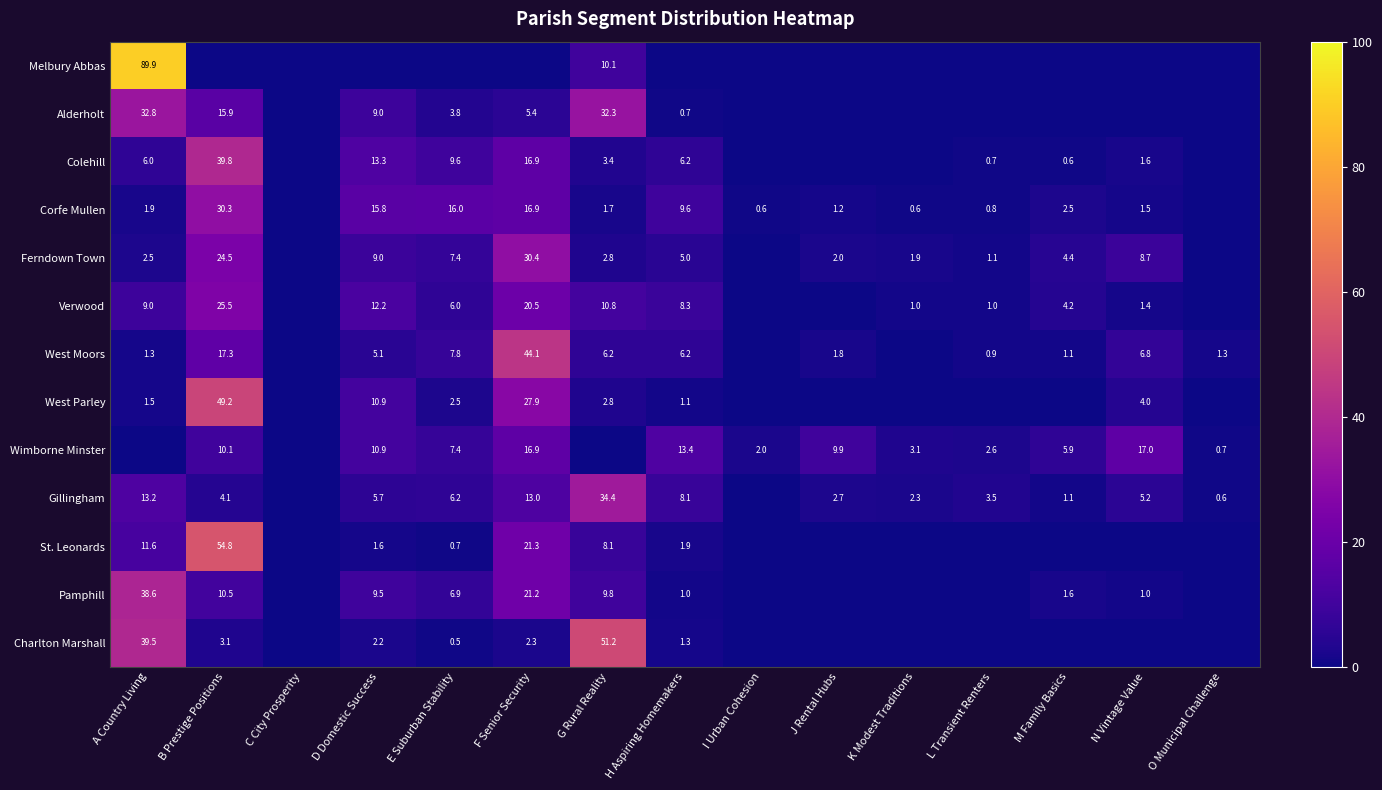

At how many categories does at least one series exceed 67?

1